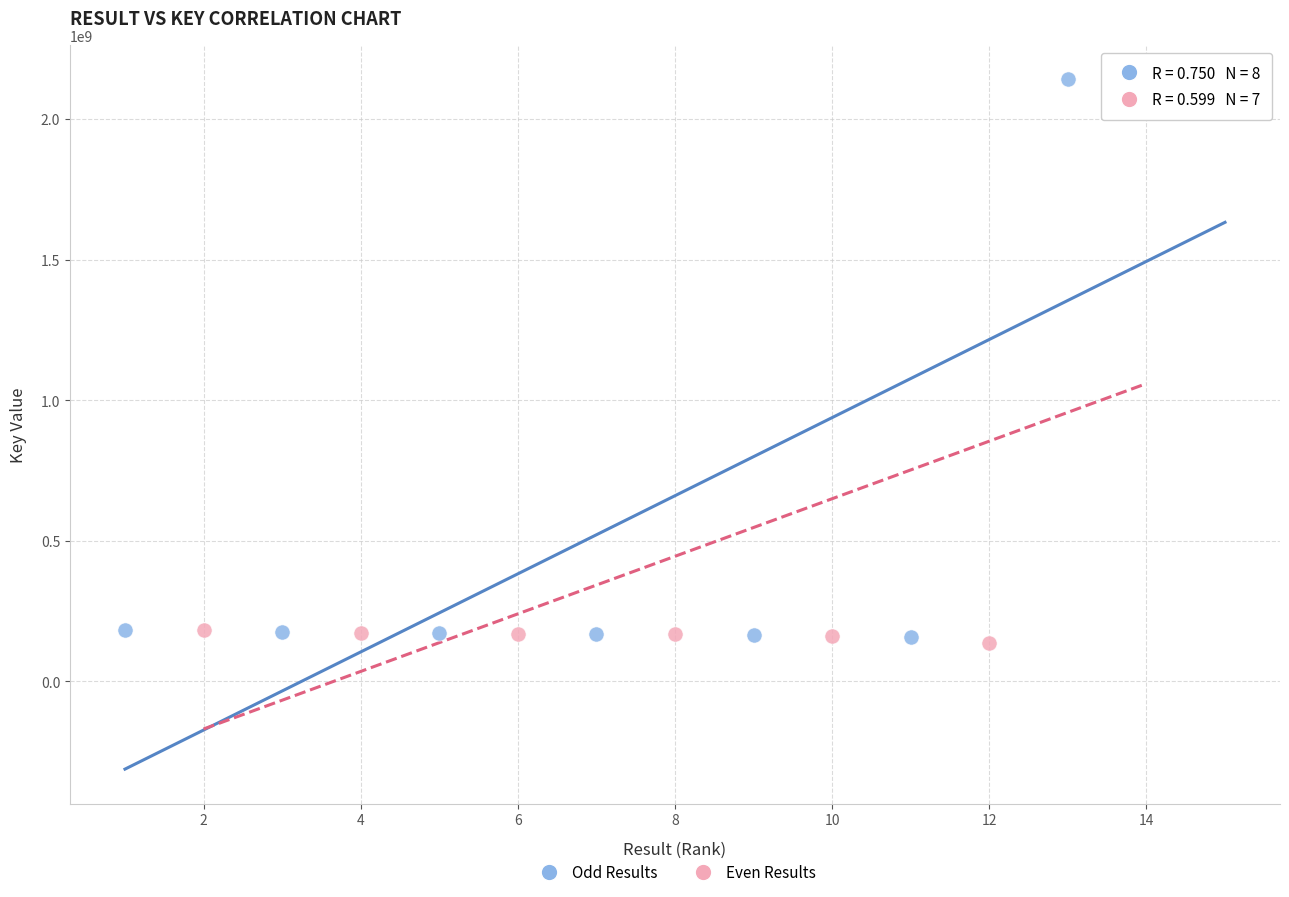

Which series has the widest spread of Y values?

Odd Results